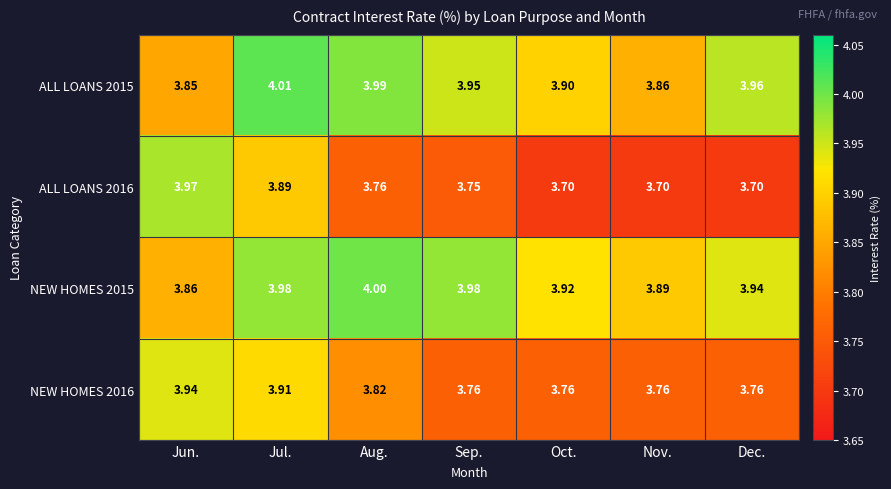

Rank the series at Jun. from lowest to highest value.

ALL LOANS 2015, NEW HOMES 2015, NEW HOMES 2016, ALL LOANS 2016